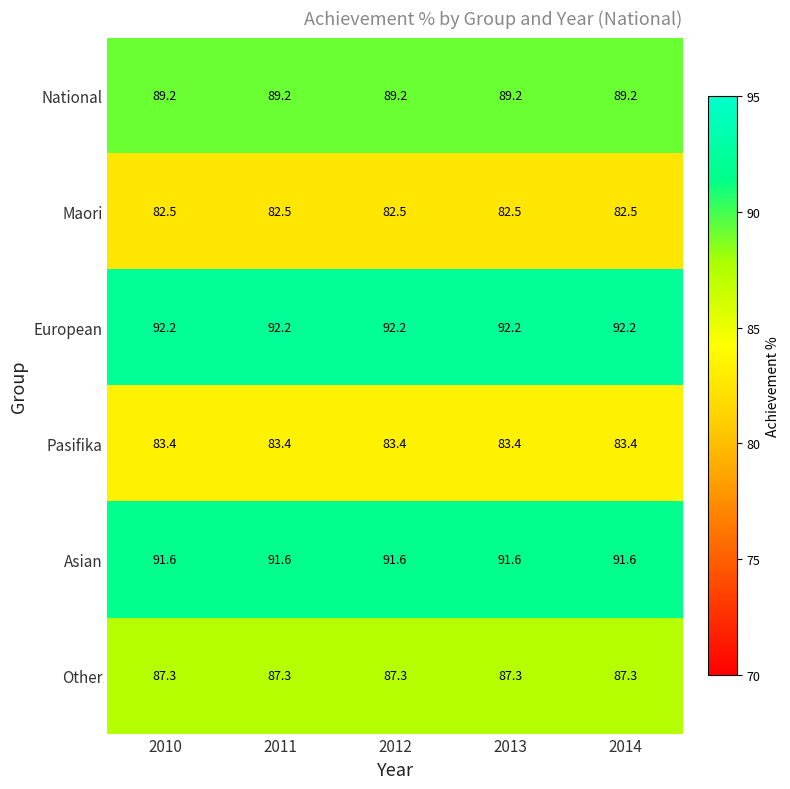

Rank the series by their maximum value, from lowest to highest.

Maori, Pasifika, Other, National, Asian, European